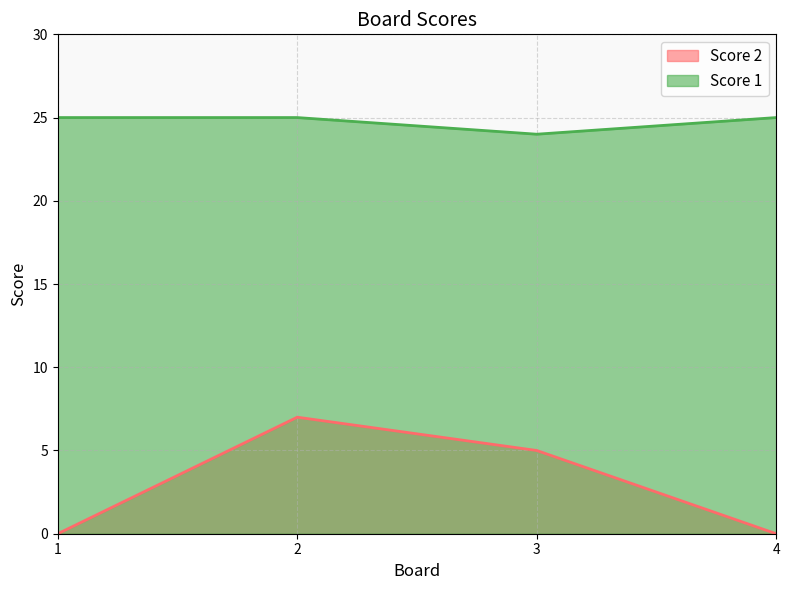

True or false: Score 1 has a value of 44 at 2.

False